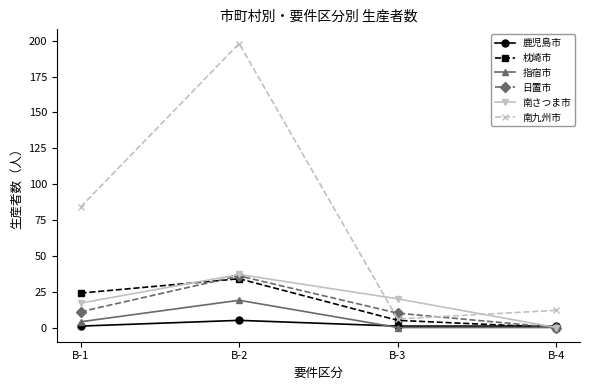

Which series has the widest spread of values?

南九州市